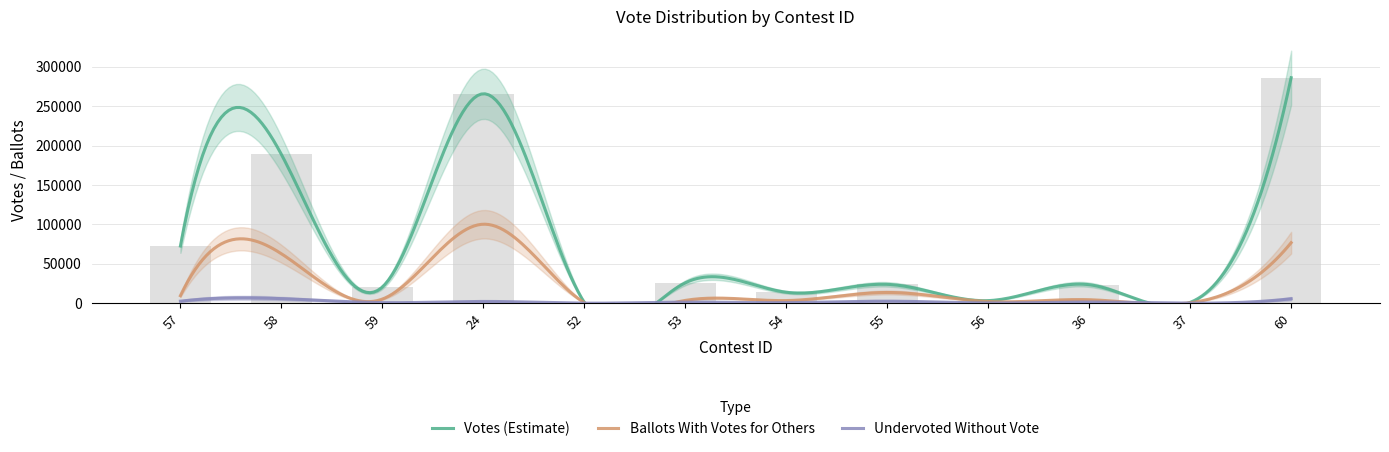

True or false: Ballots WithVotes for Others has a value of 3555 at 53.

True